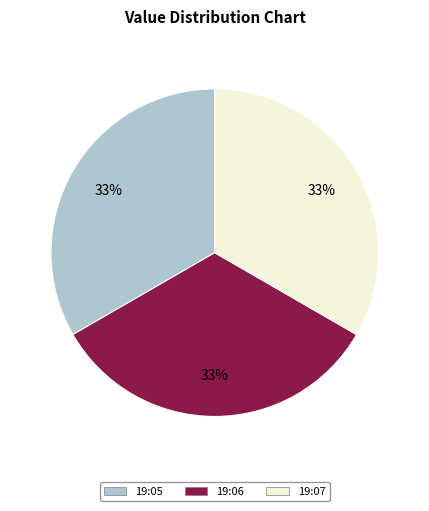

Combined, do 19:05 and 19:07 account for over 50%?

Yes